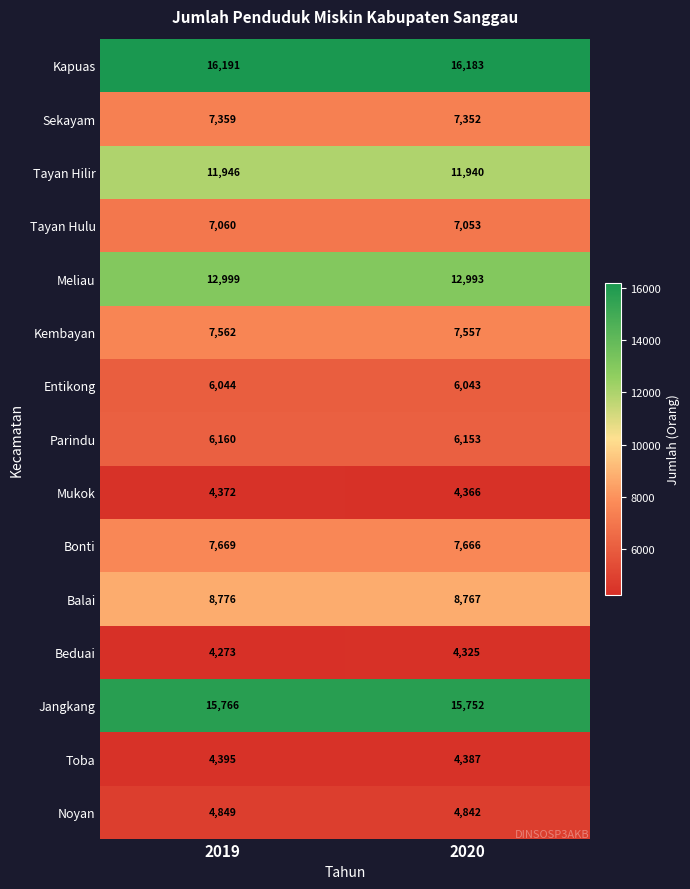

What is the spread (max minus min) of values at 2019?

11918